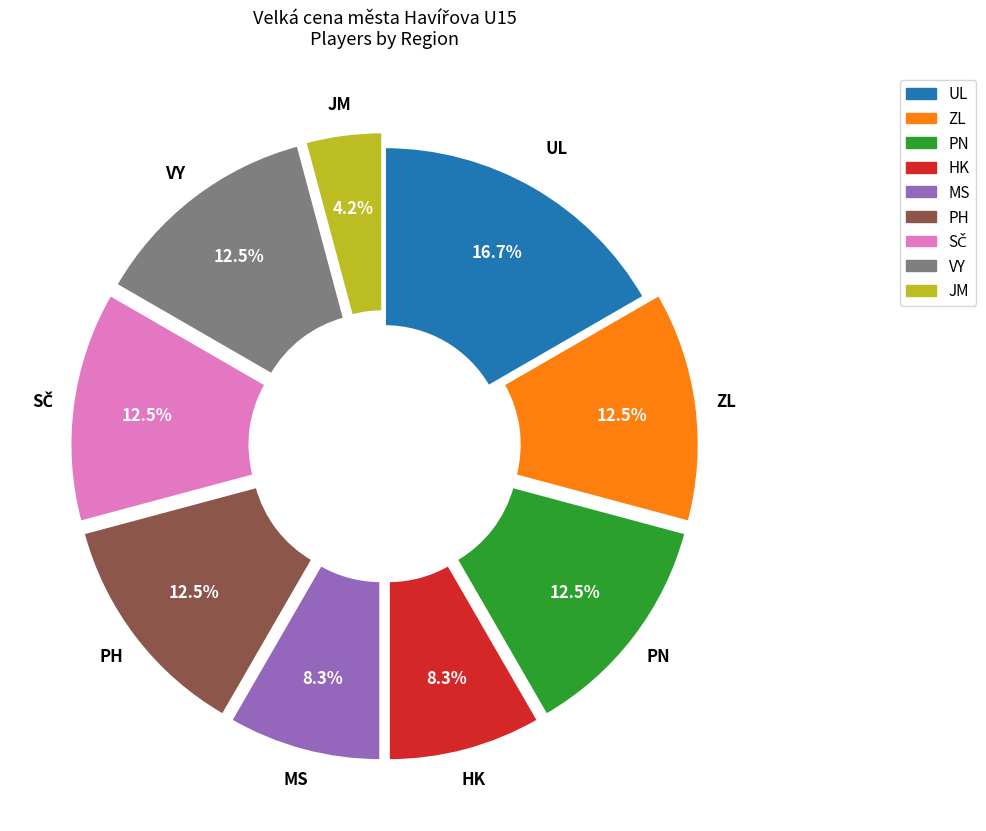

Is there a majority slice in this chart?

No